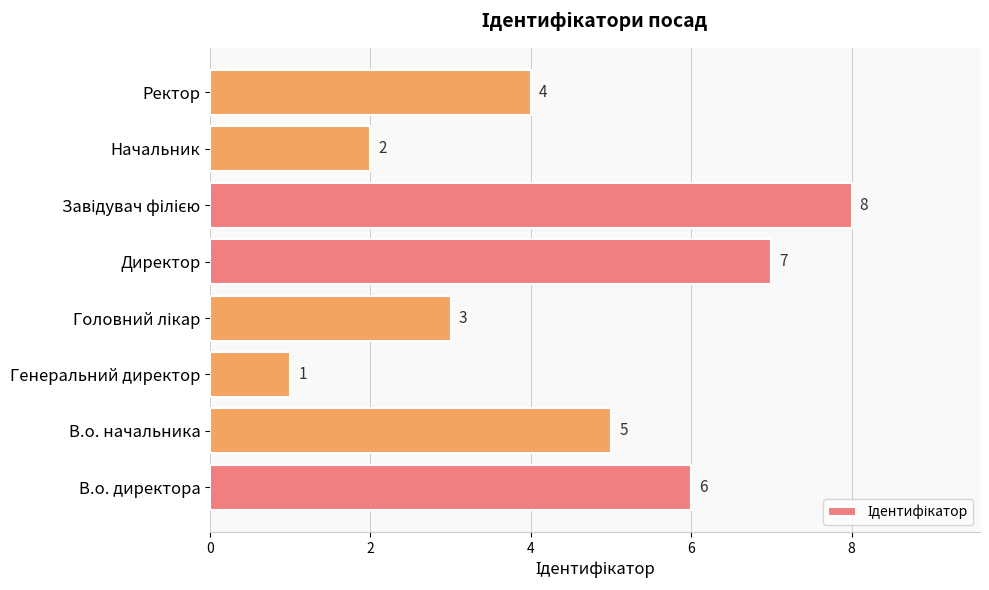

Where is the data nearest to the value 4?

Ректор